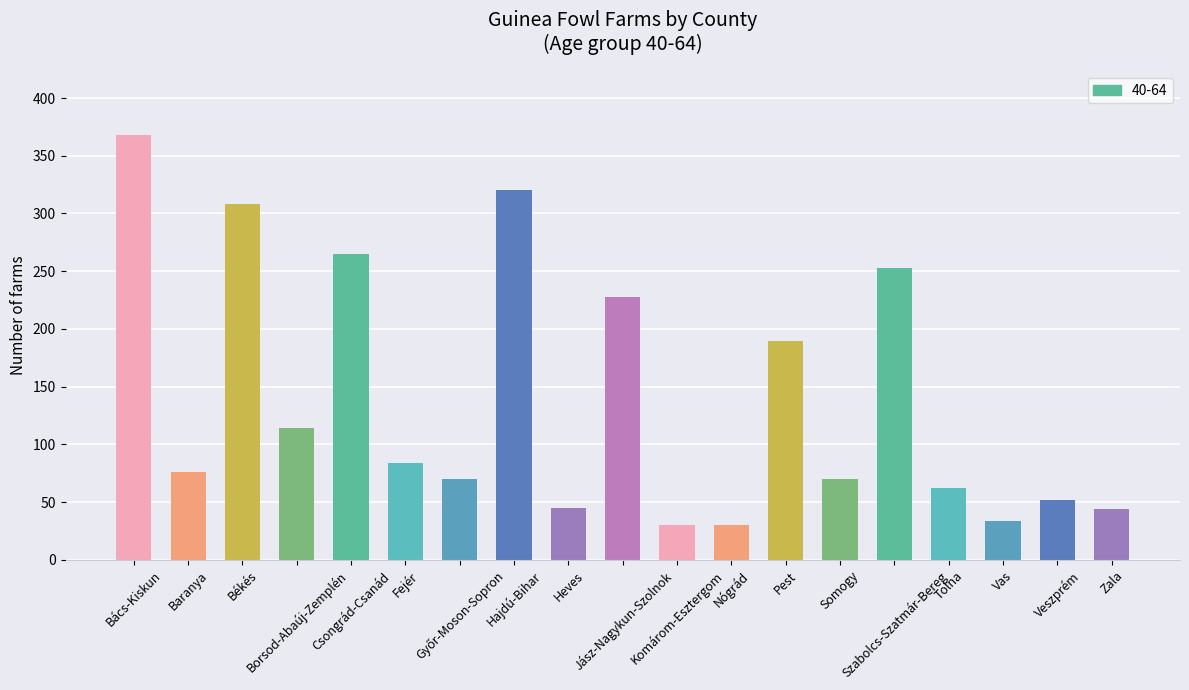

What is the change in value from Borsod-Abaúj-Zemplén to Jász-Nagykun-Szolnok?

+114